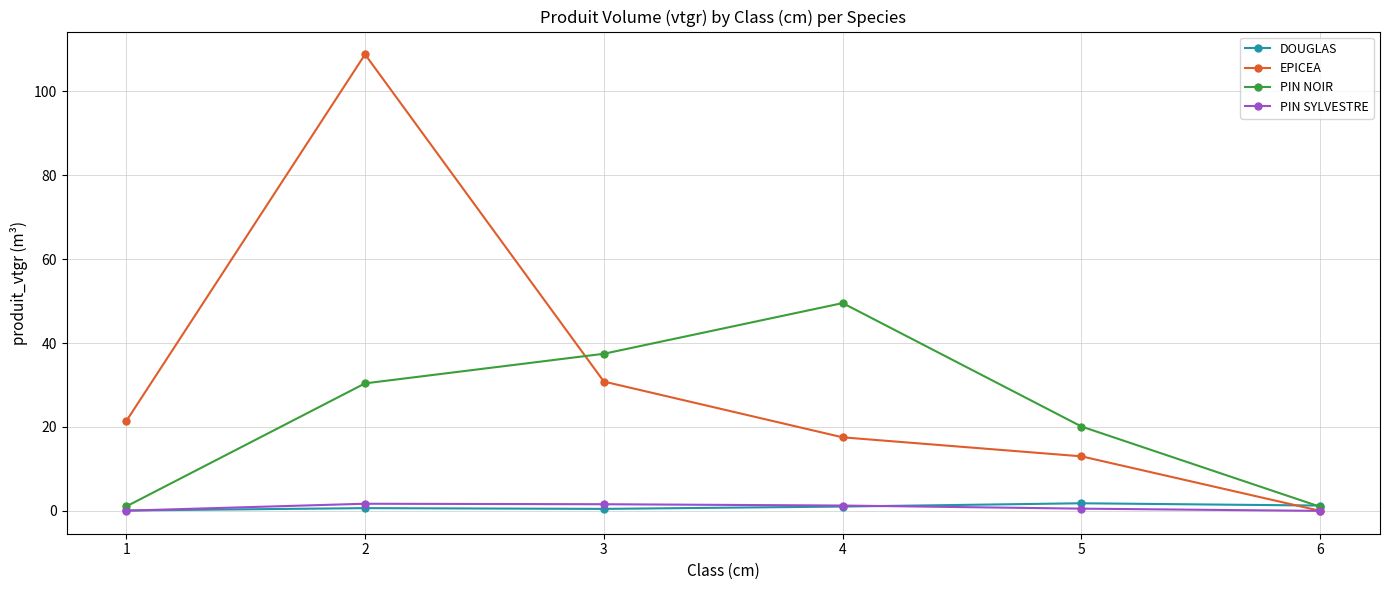

At which category is the sum across all series the highest?

2